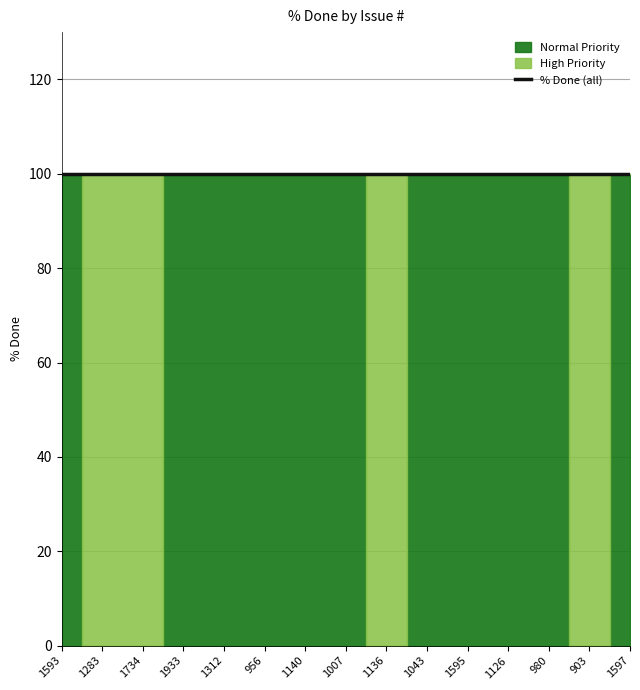

Which series ends up on top after the final intersection of High Priority and Normal Priority?

Normal Priority